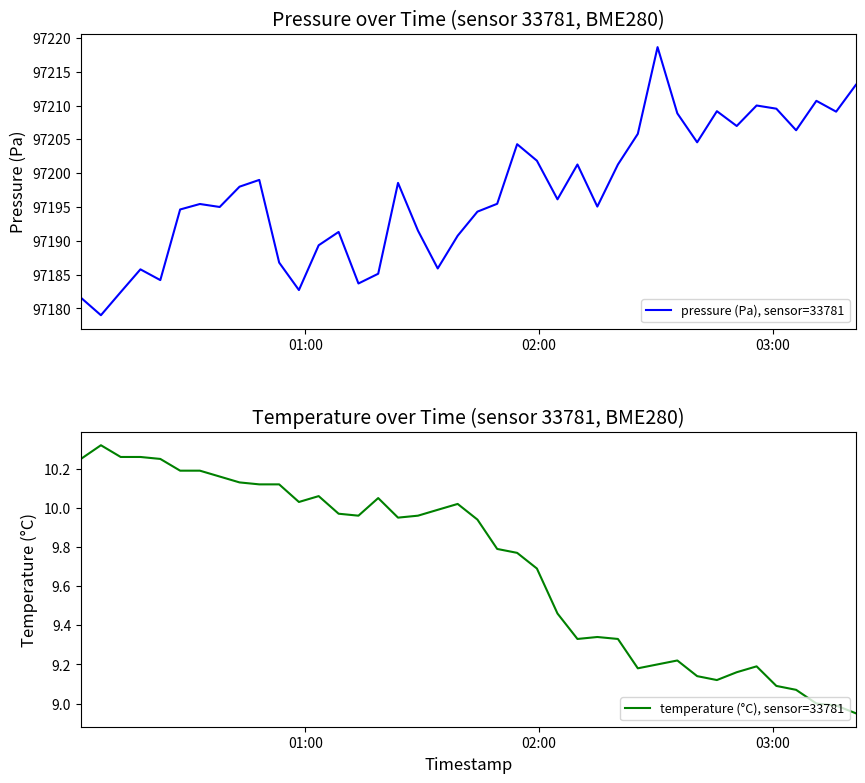

What is the maximum value for pressure (Pa), sensor=33781?

97218.6